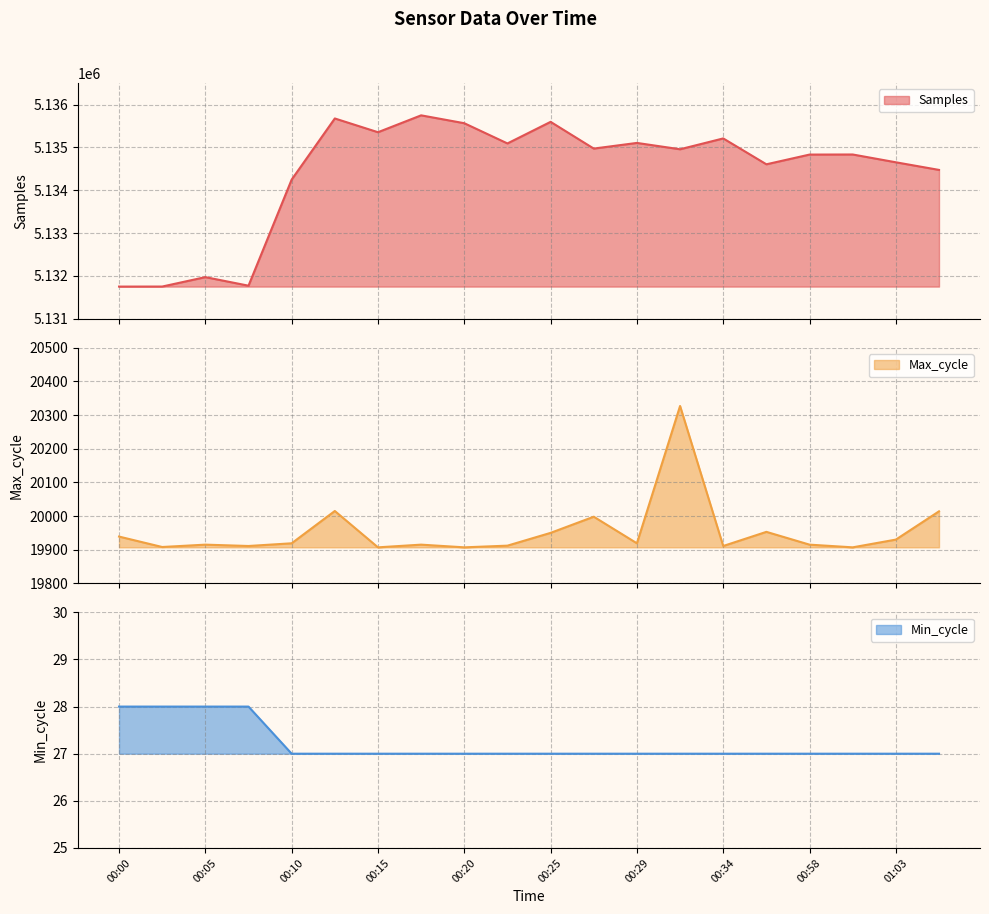

Which has a higher value, 00:34 or 00:15?

00:15